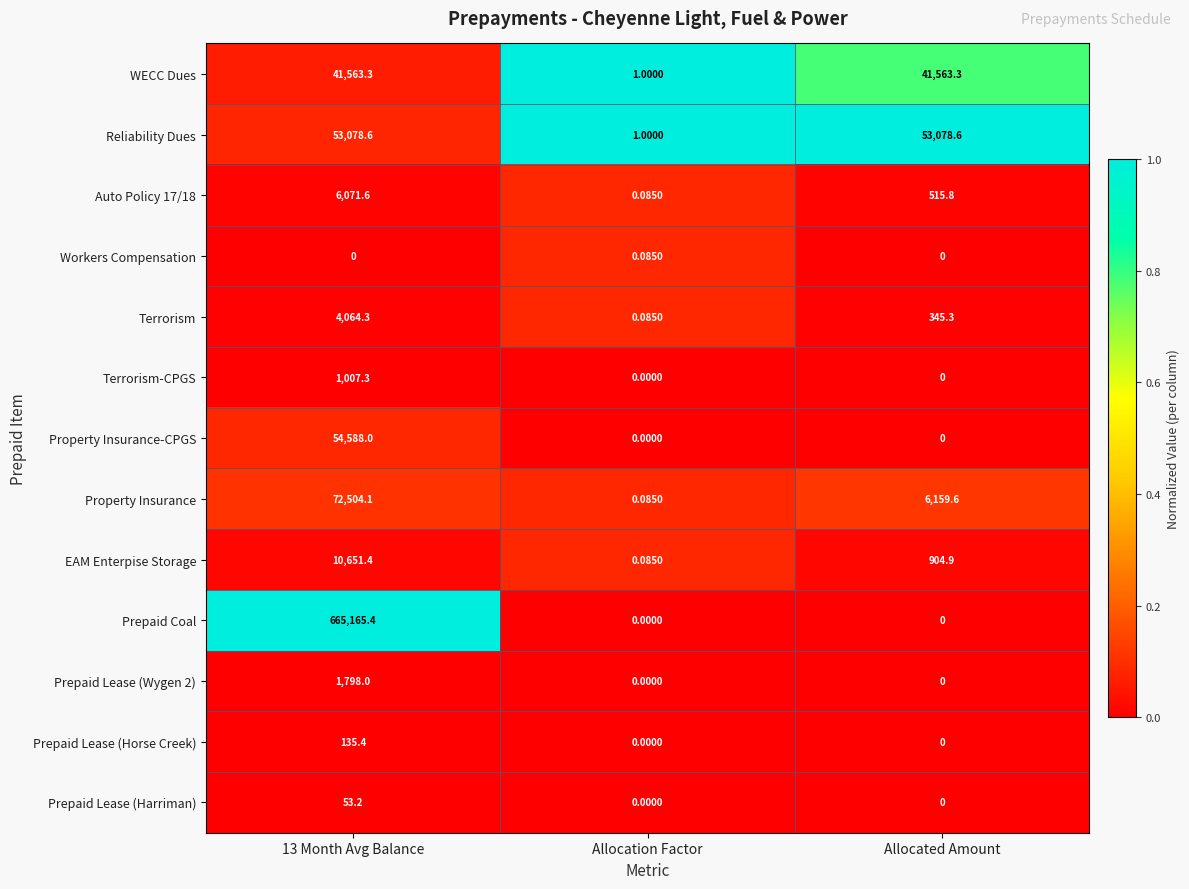

How many series are shown in this chart?

13